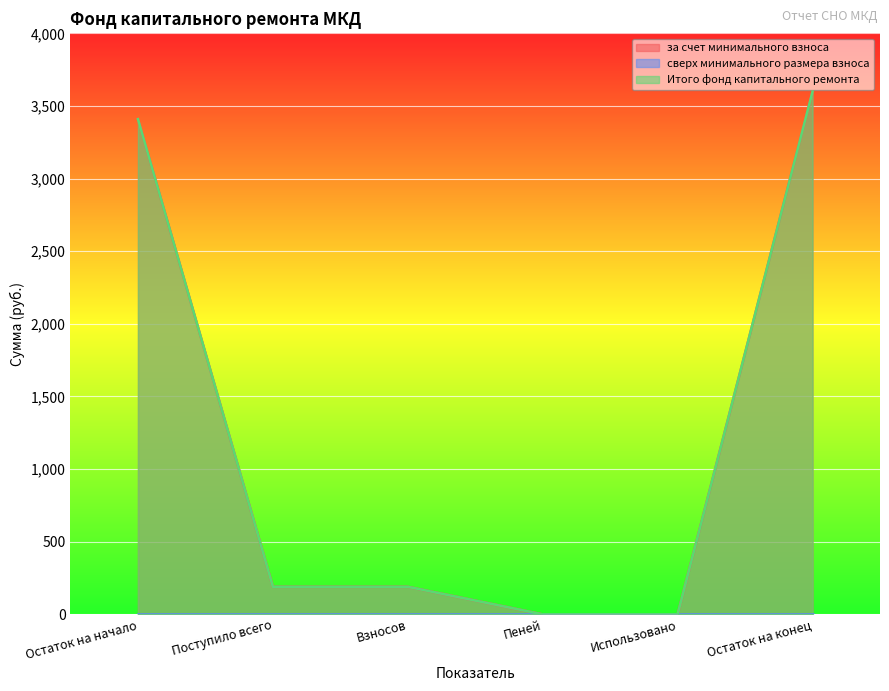

The value of за счет минимального взноса at Взносов is 120.0. True or false?

False